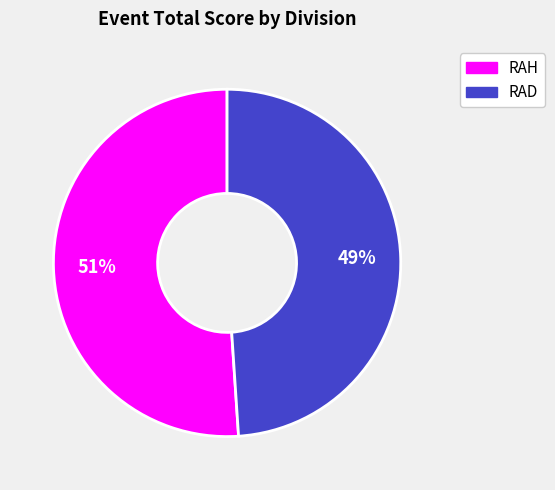

Is there a majority slice in this chart?

Yes